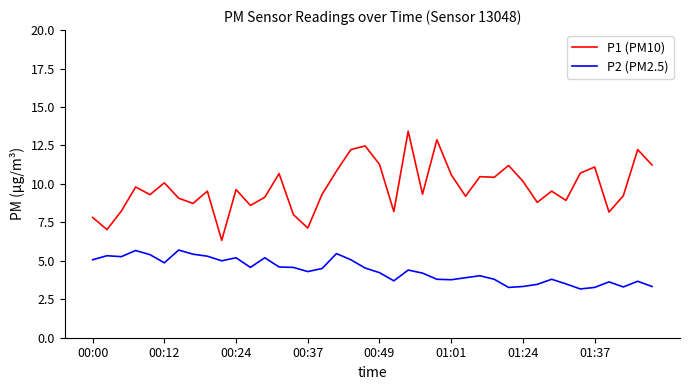

What is the difference between the maximum and minimum values in the P2 (PM2.5) series?

2.5